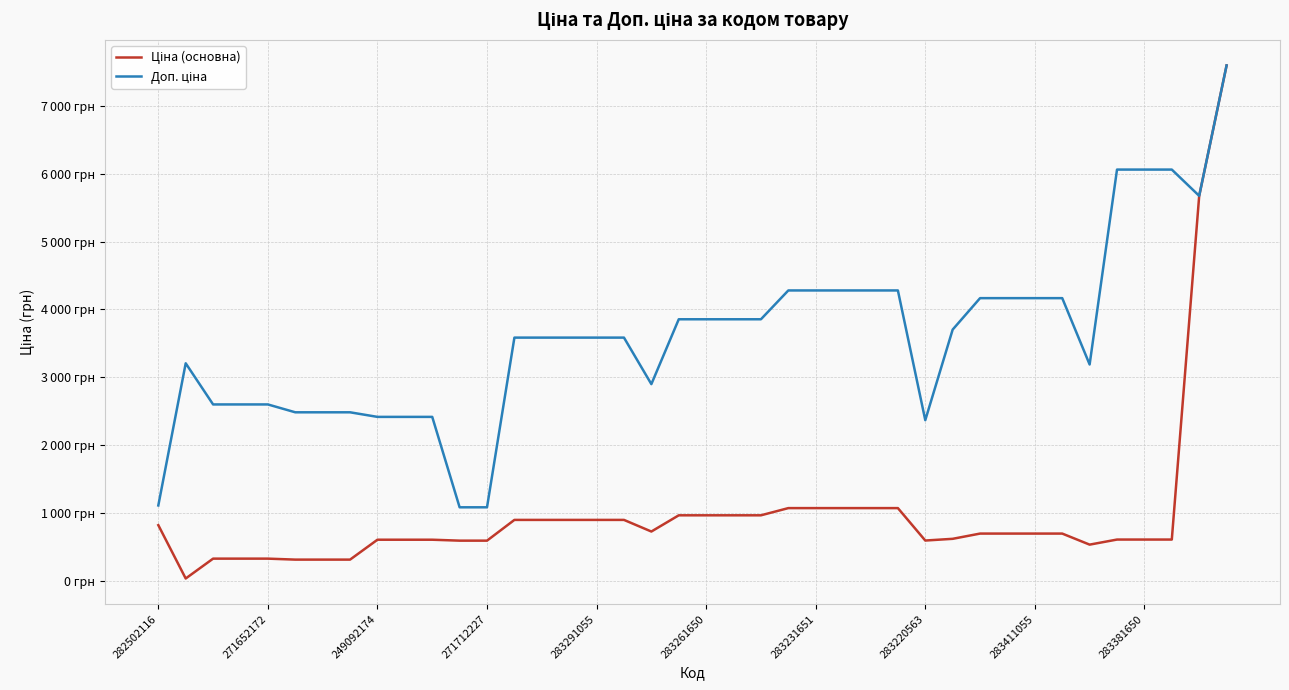

Which series has the largest total across all categories?

Доп. ціна